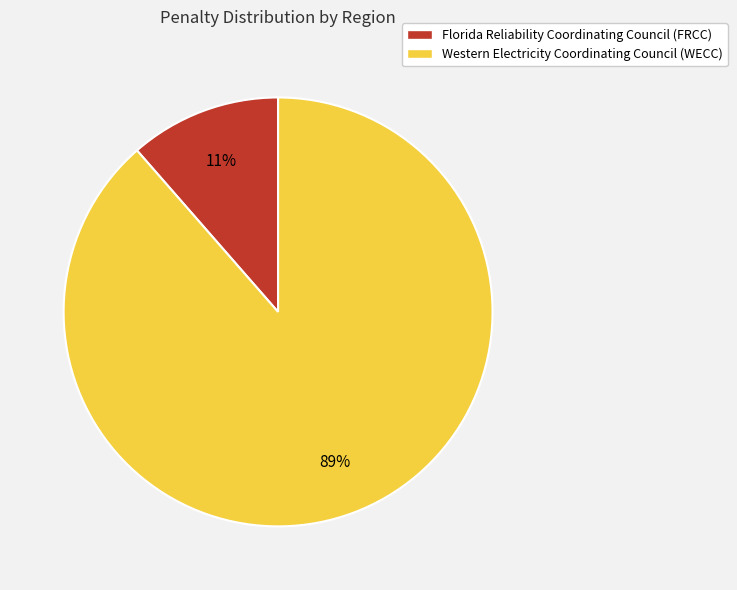

Count the number of slices in the pie.

2